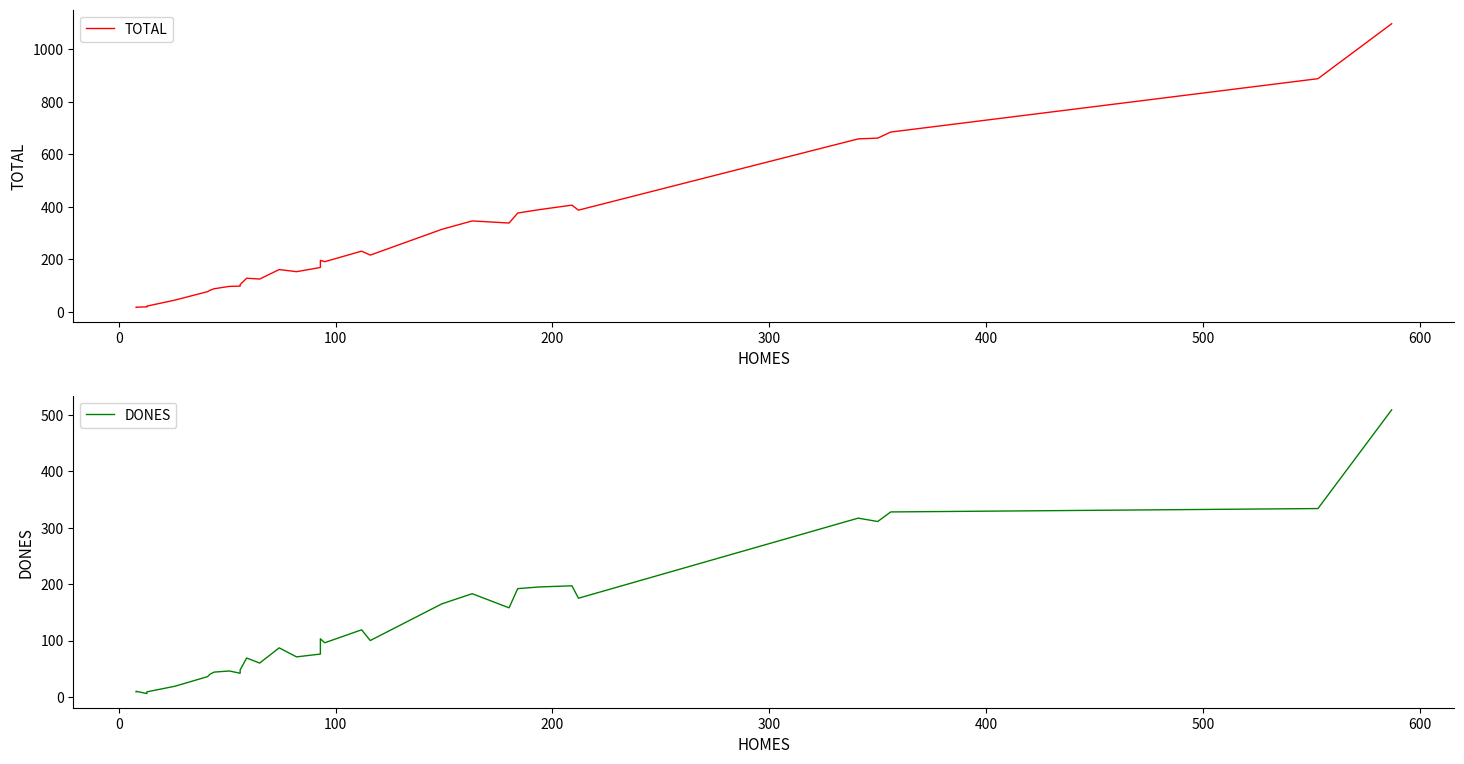

What is the value of the TOTAL point at the 32nd from the left?

1096